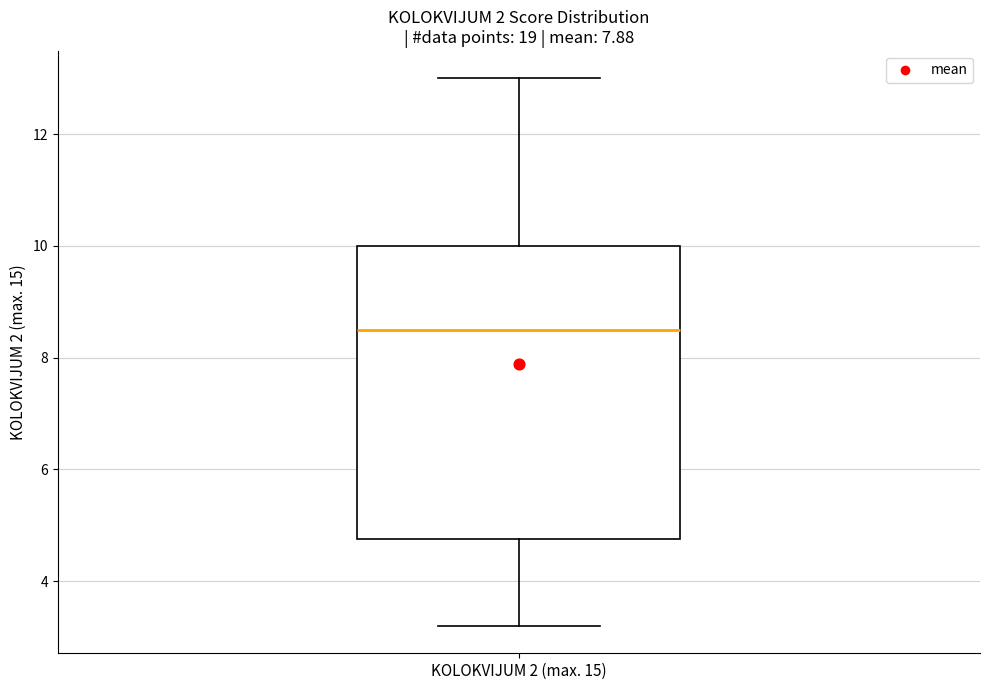

Transcribe this box plot: give where the median line is, the range the box spans, and where the two whiskers end, as read against the y-axis. The values are not printed on the chart, so give them approximately, as read against the axis.

median 8.6, box 4.8 to 10.0, whiskers 3.2 to 13.0